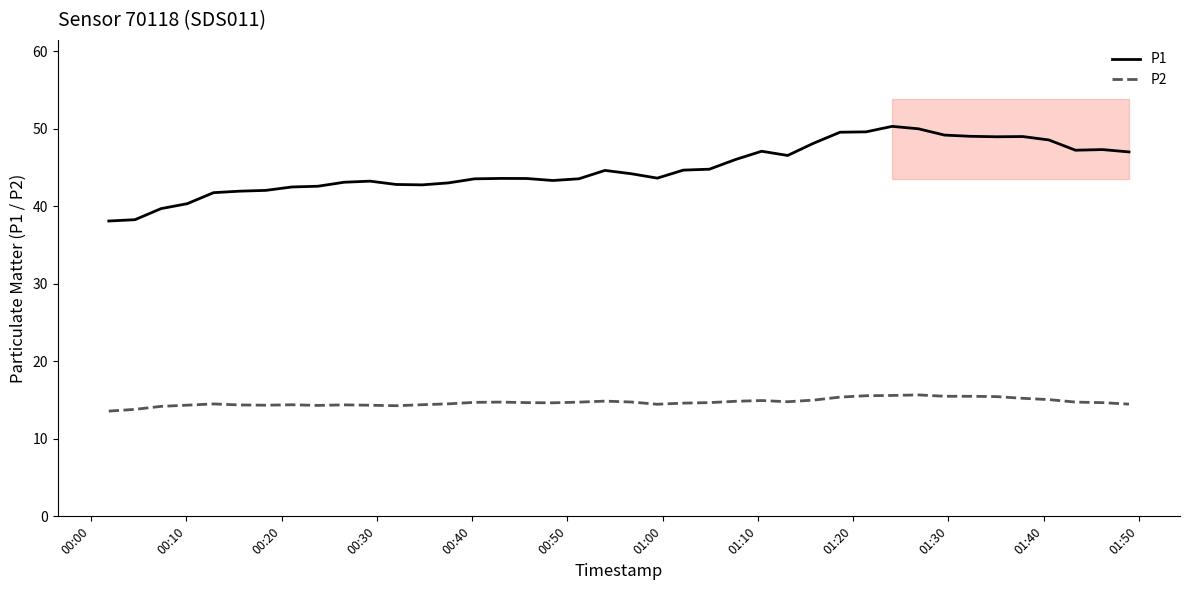

True or false: P2 and P1 intersect in this chart.

False